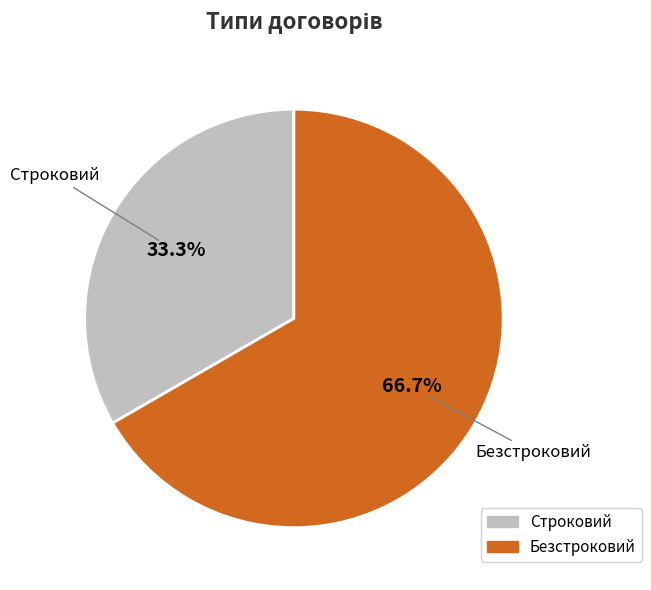

To the nearest percent, what percentage of the pie is Строковий?

33%